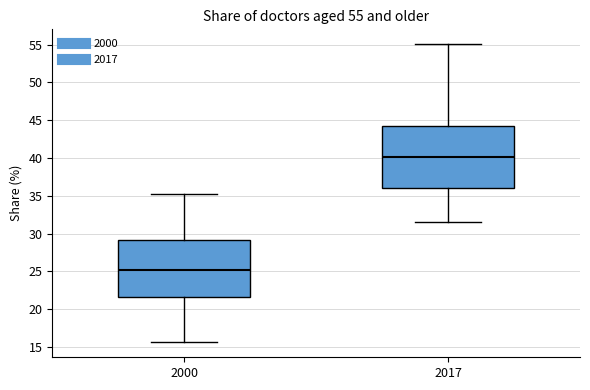

Which box's median line is the lowest?

2000